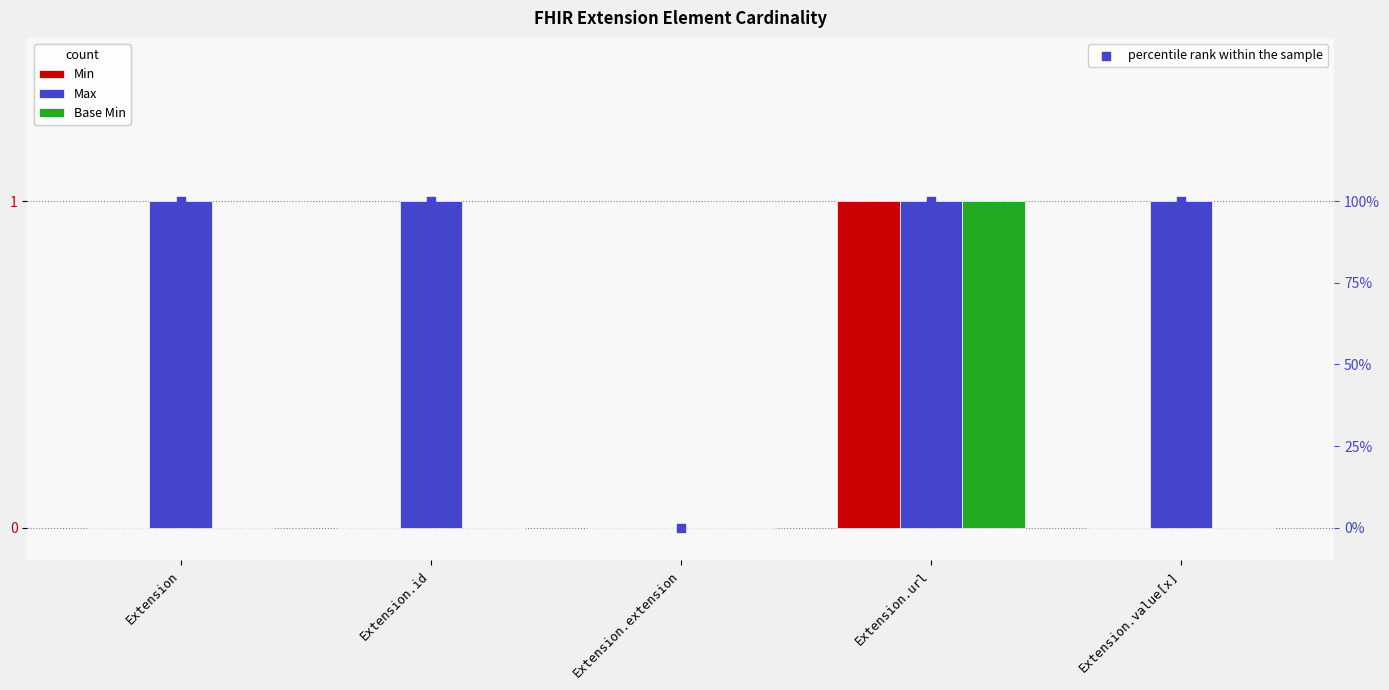

What are all the series names shown in the legend?

Min, Max, Base Min, percentile rank within the sample